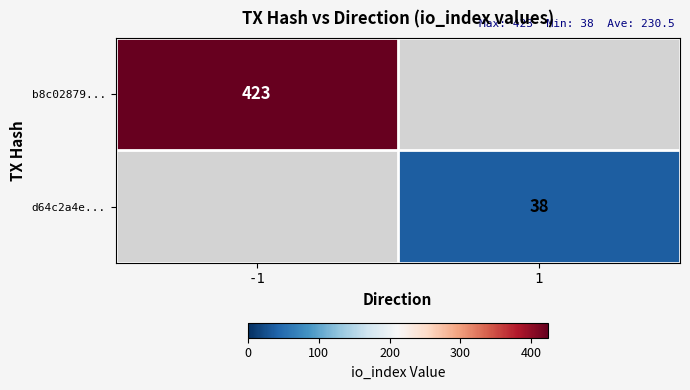

Which has a higher value, 1 or -1?

-1